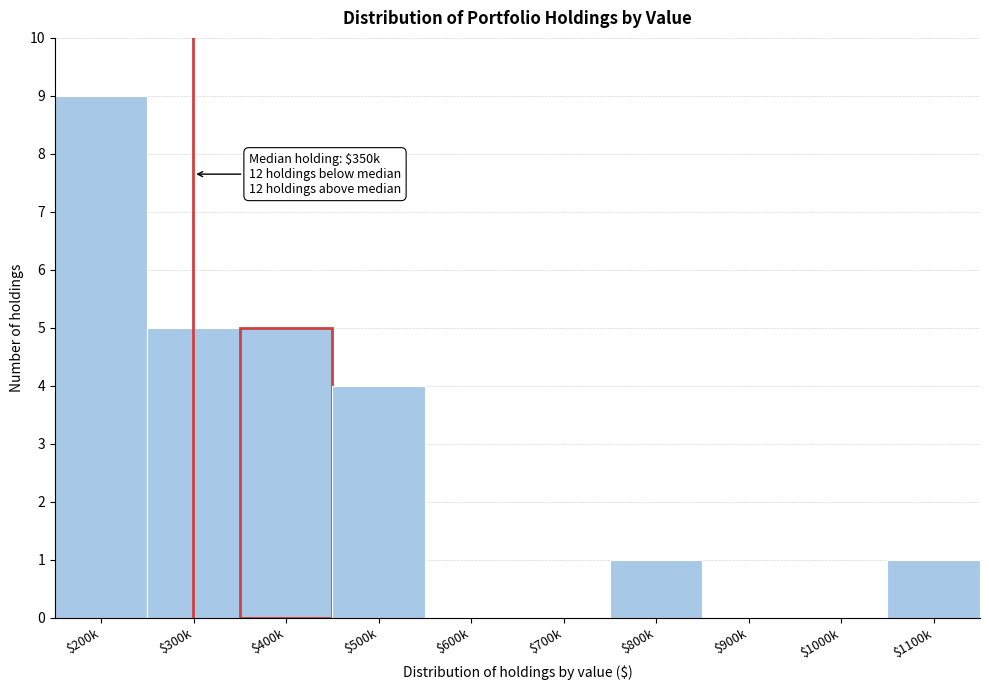

At which category does the chart reach its peak across all series?

$200k